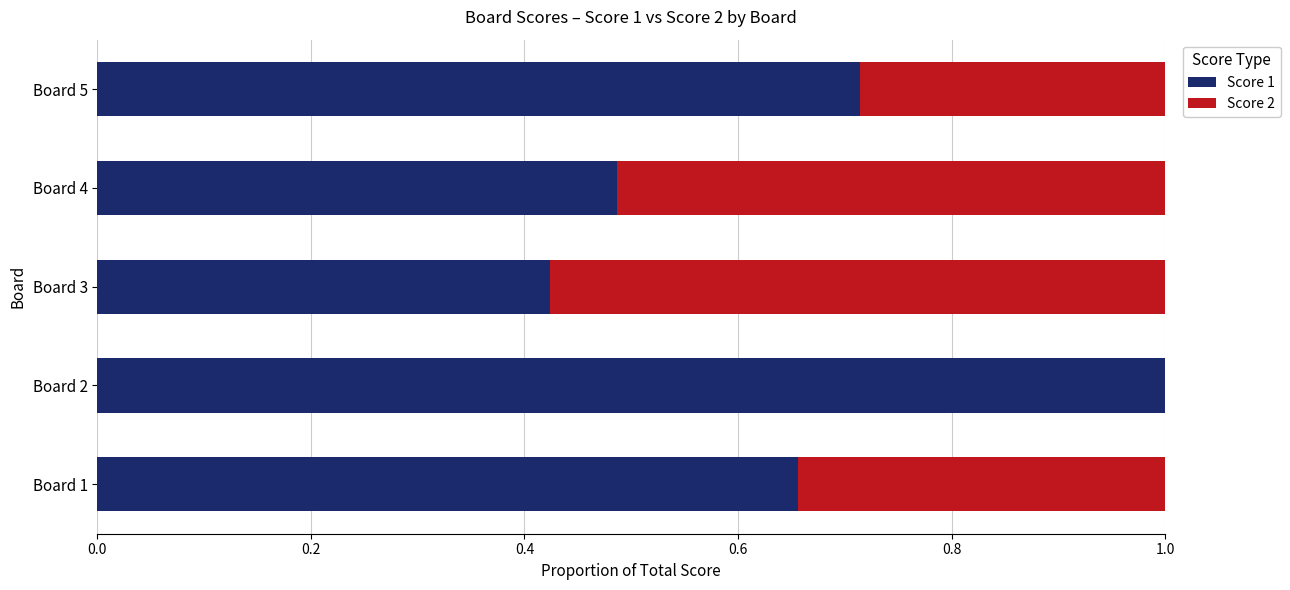

What is the total value across all series at Board 3?

1.0